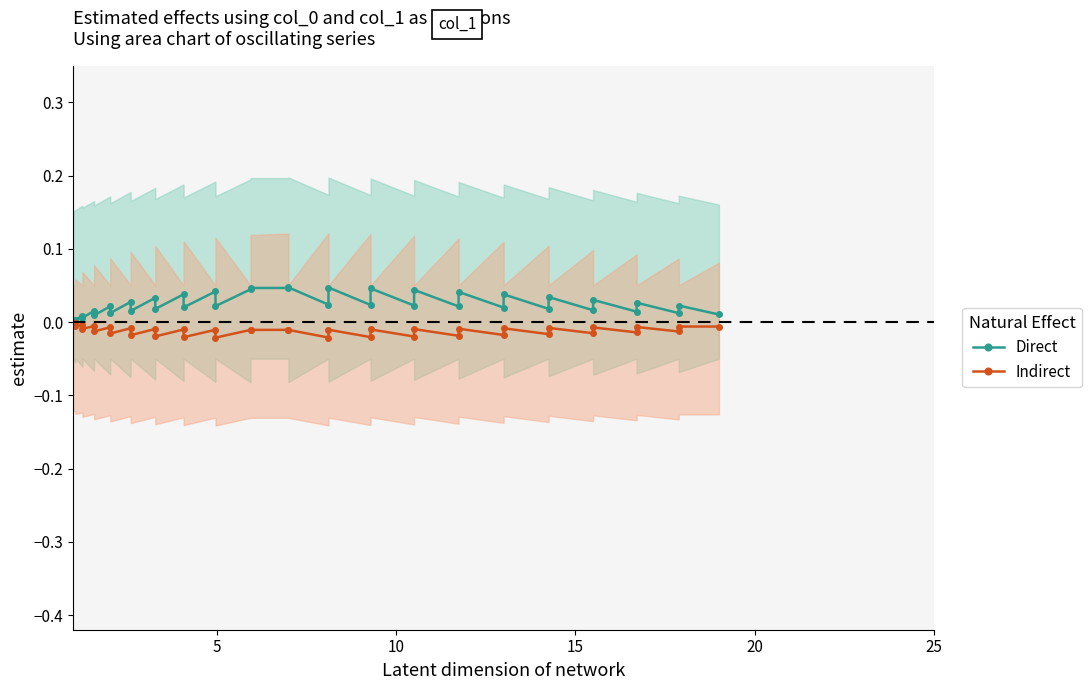

True or false: Indirect and Direct intersect in this chart.

False